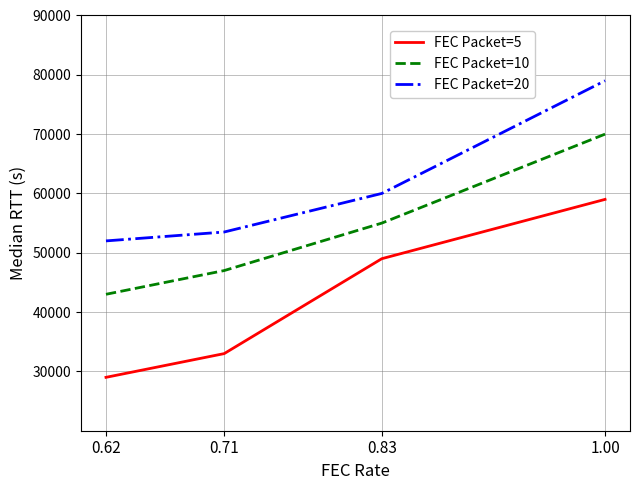

True or false: FEC Packet=10 and FEC Packet=5 intersect in this chart.

False